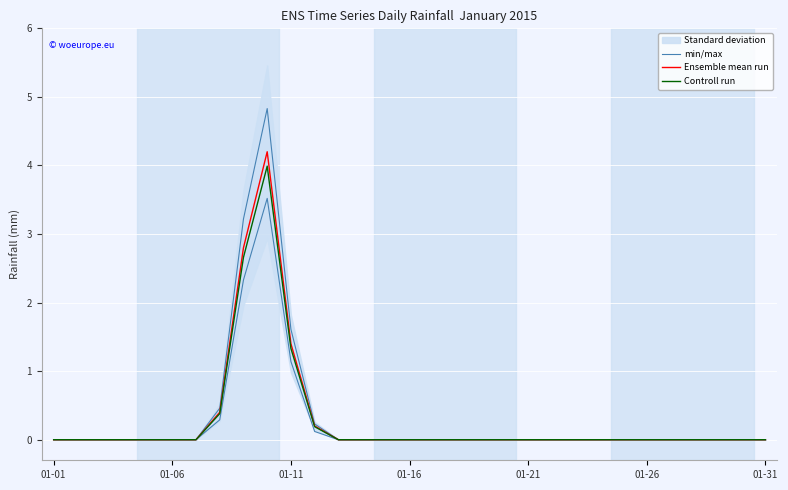

How many values in the Controll run series exceed 0?

5